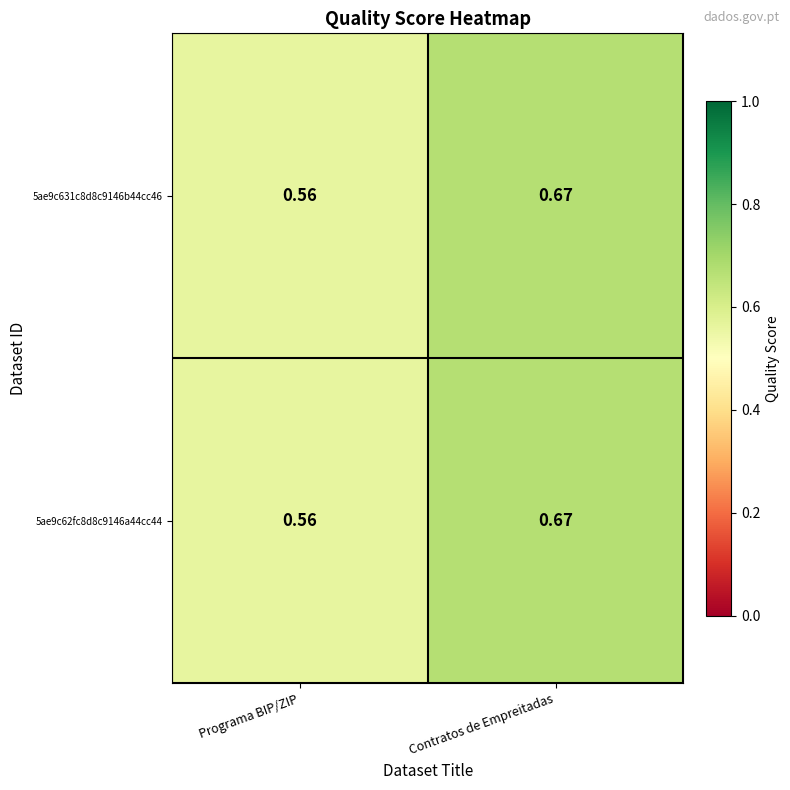

Is the value of 5ae9c631c8d8c9146b44cc46 at Programa BIP/ZIP greater than the value of 5ae9c62fc8d8c9146a44cc44 at Contratos de Empreitadas?

No